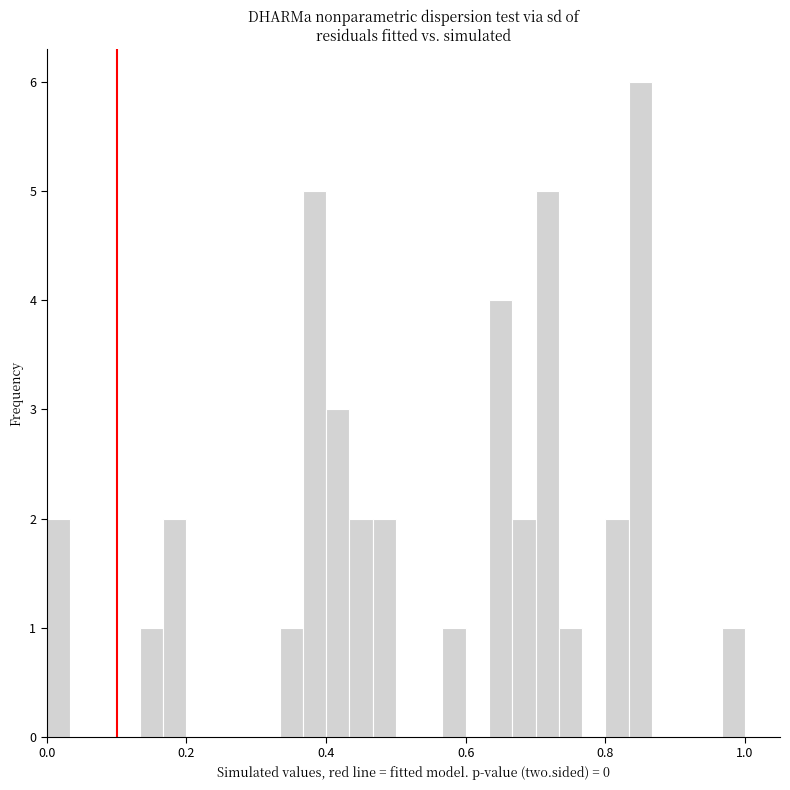

Around what value on the x-axis is the tallest bar? Give the approximate position of its centre, as read against the axis.

0.86